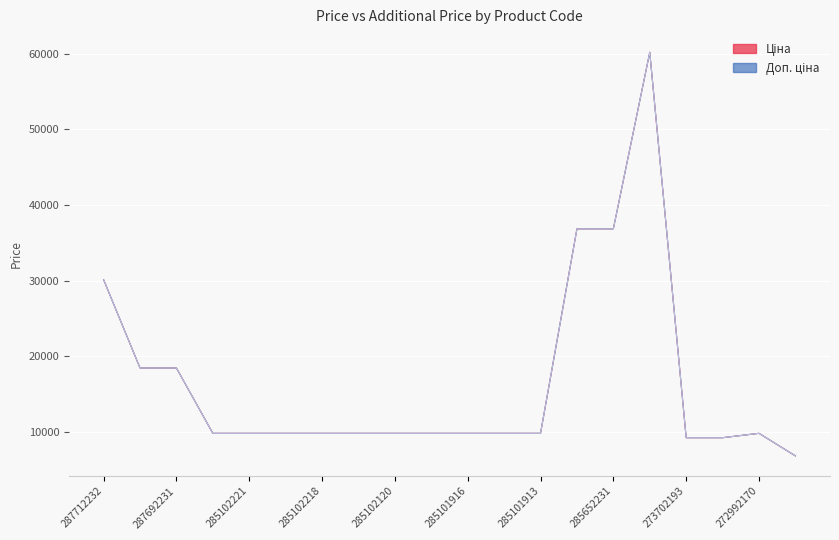

What is the value of the Ціна point at the 18th from the left?

9196.3